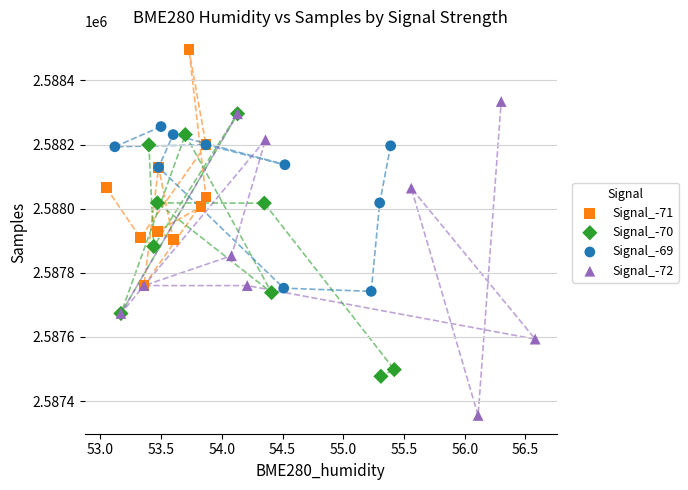

Which series has the widest spread of Y values?

Signal_-72